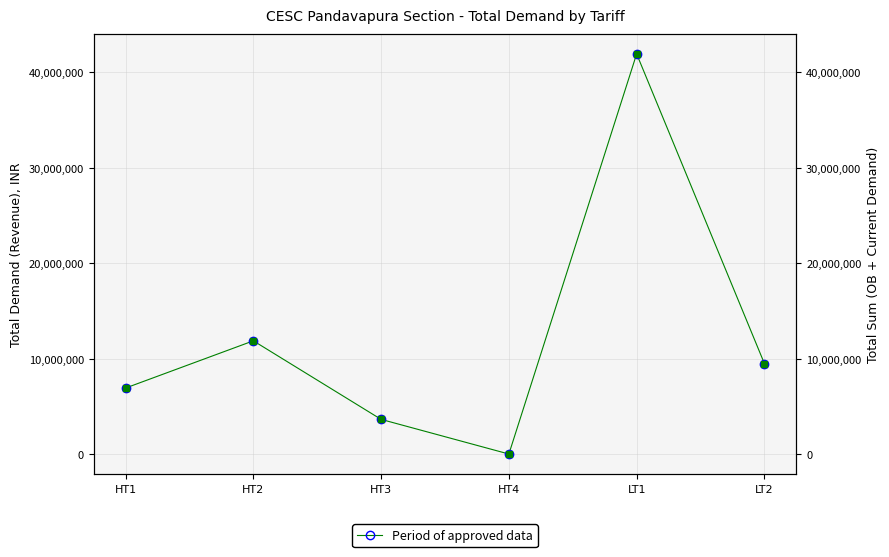

At which label is the value closest to 20977603?

HT2